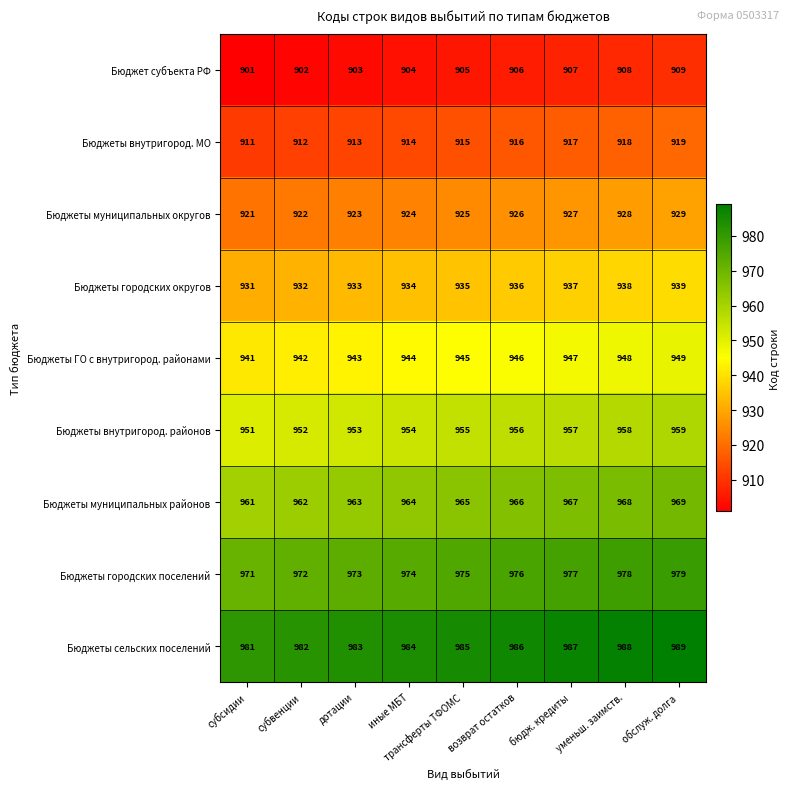

At which label is Бюджеты внутригород. МО closest to 915?

трансферты ТФОМС